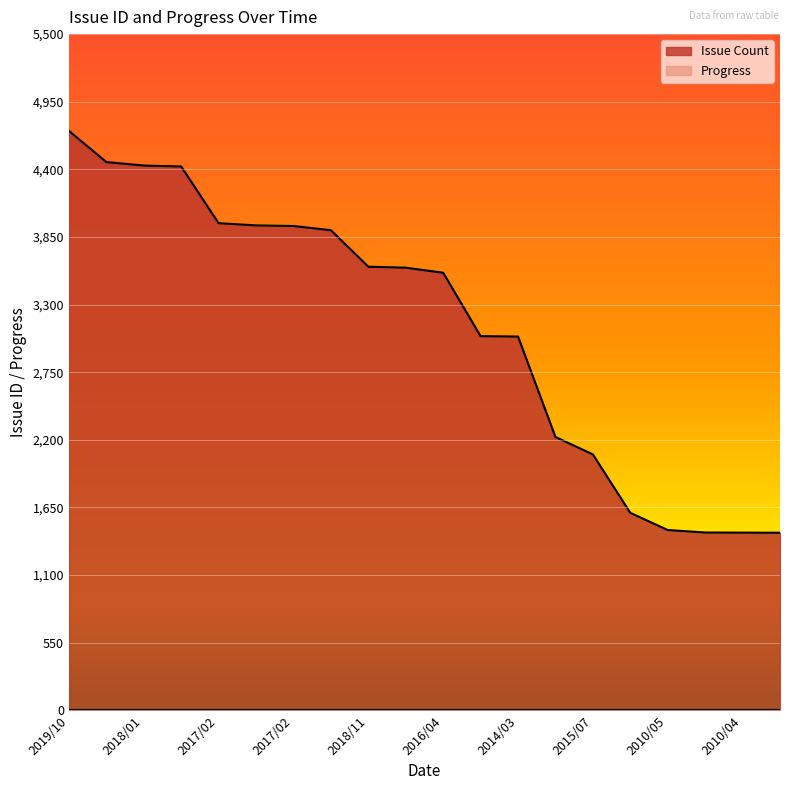

What is the label of the 5th point from the left?

2017/02